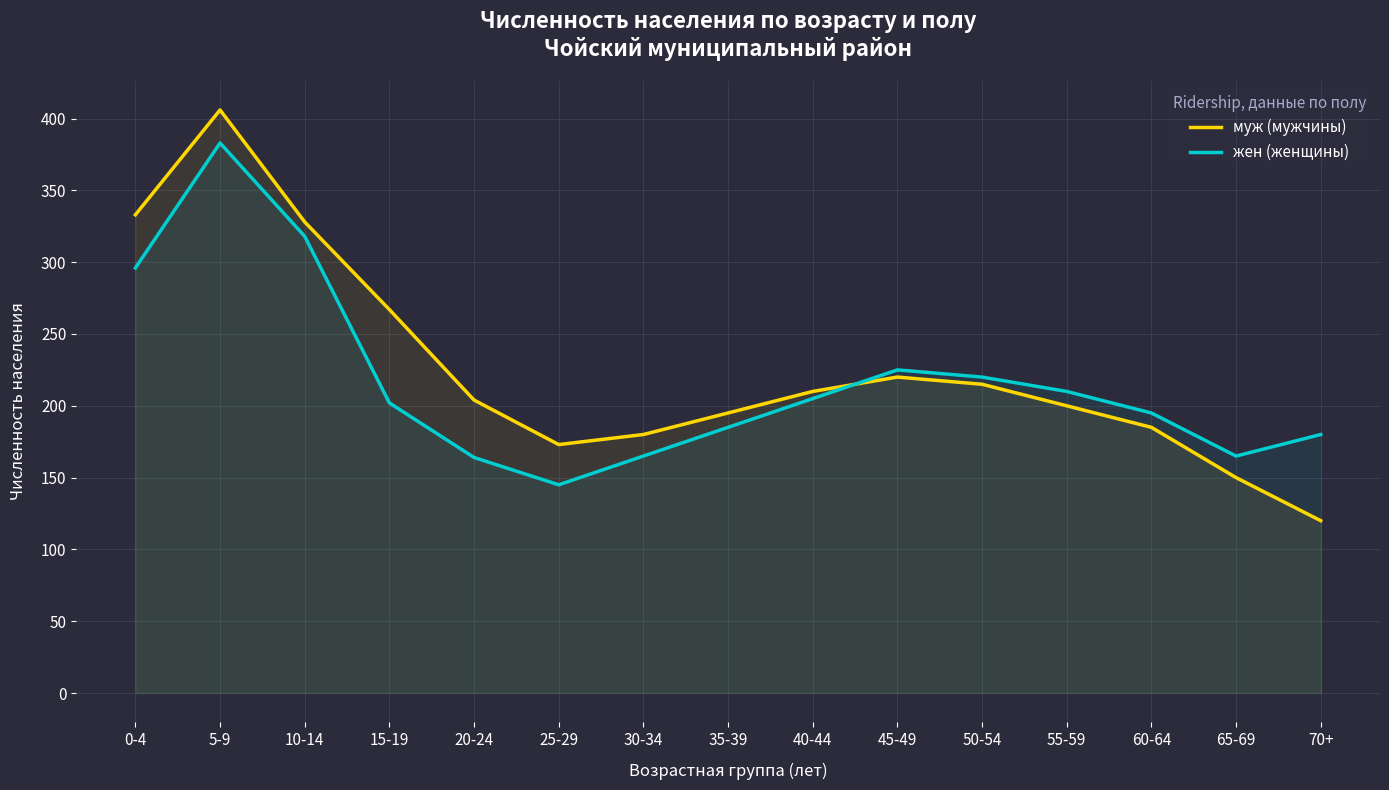

Rank the series at 5-9 from highest to lowest value.

муж (мужчины), жен (женщины)